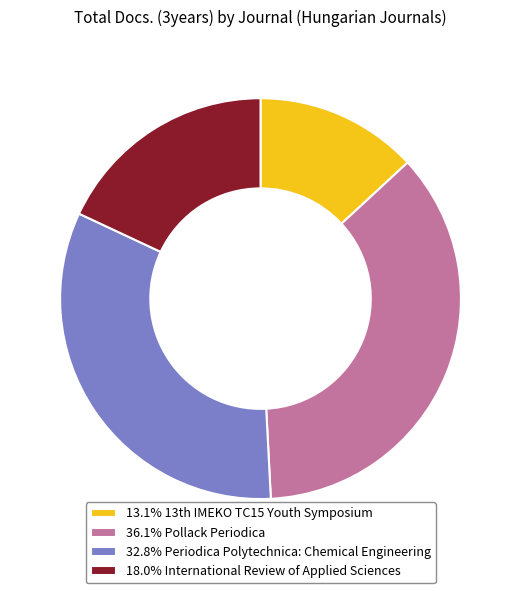

Is there any slice that represents more than half of the pie?

No